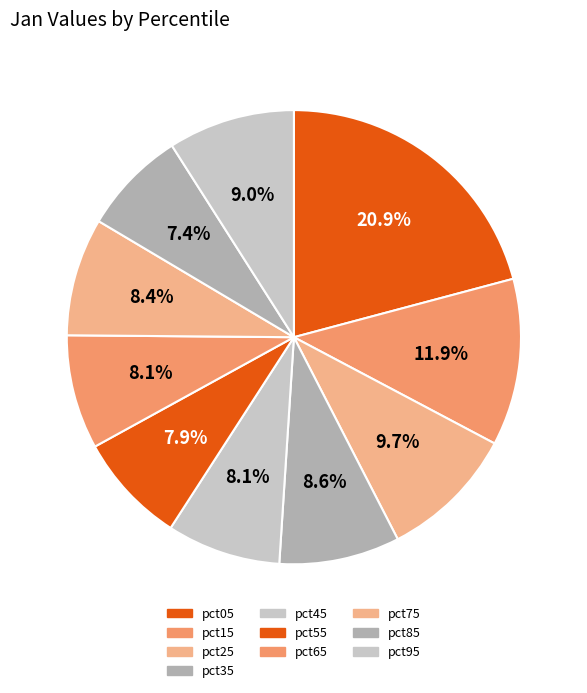

What is the total percentage of pct55 and pct45?

16.0%